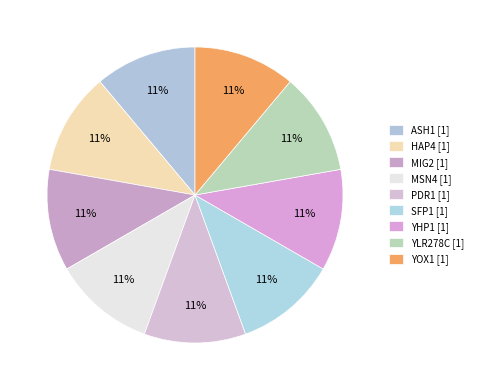

How many slices are in this pie chart?

9